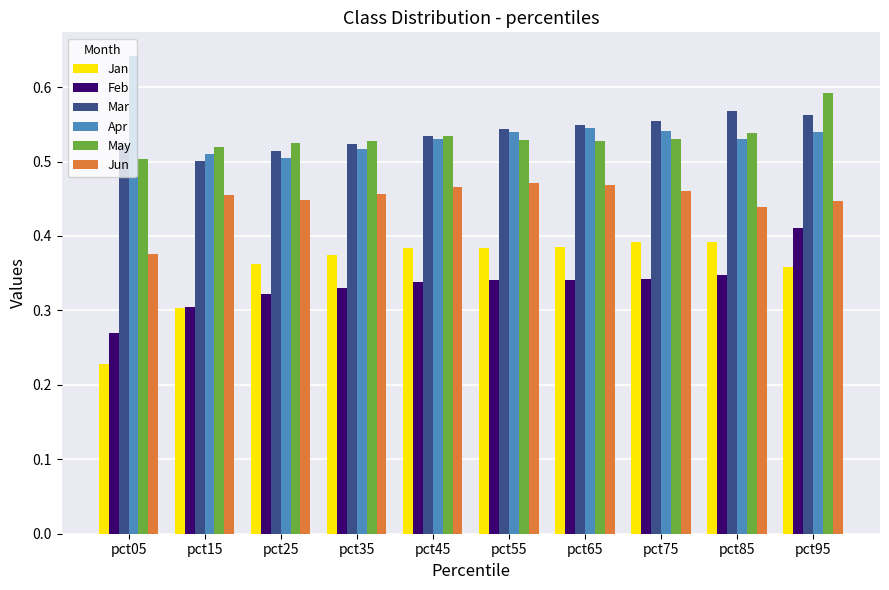

What are all the series names shown in the legend?

Jan, Feb, Mar, Apr, May, Jun